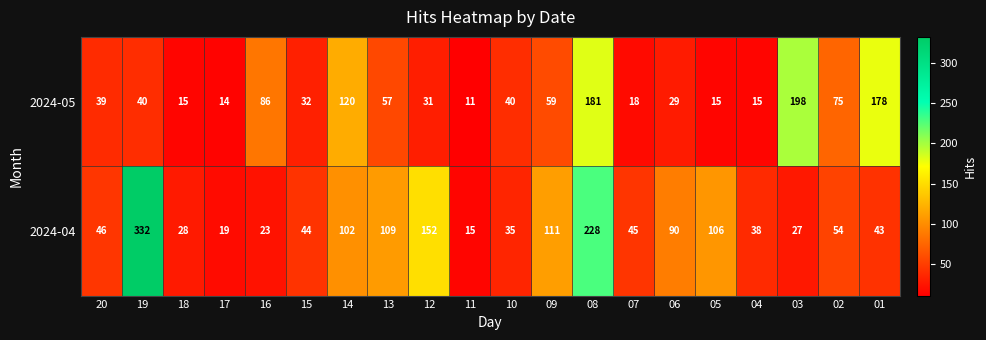

At which category is the sum across all series the highest?

08